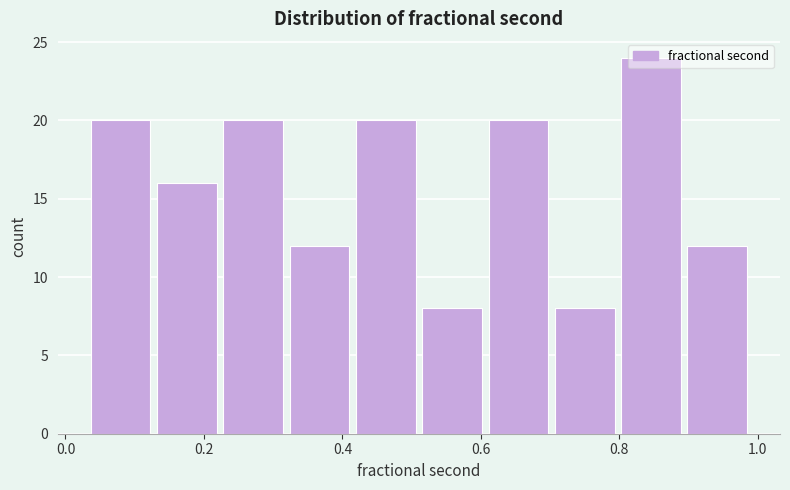

How tall is the bar that spans 0.62 to 0.70 on the x-axis? Neither the bar edges nor the heights are printed on the chart, so give them approximately, as read against the axes.

20